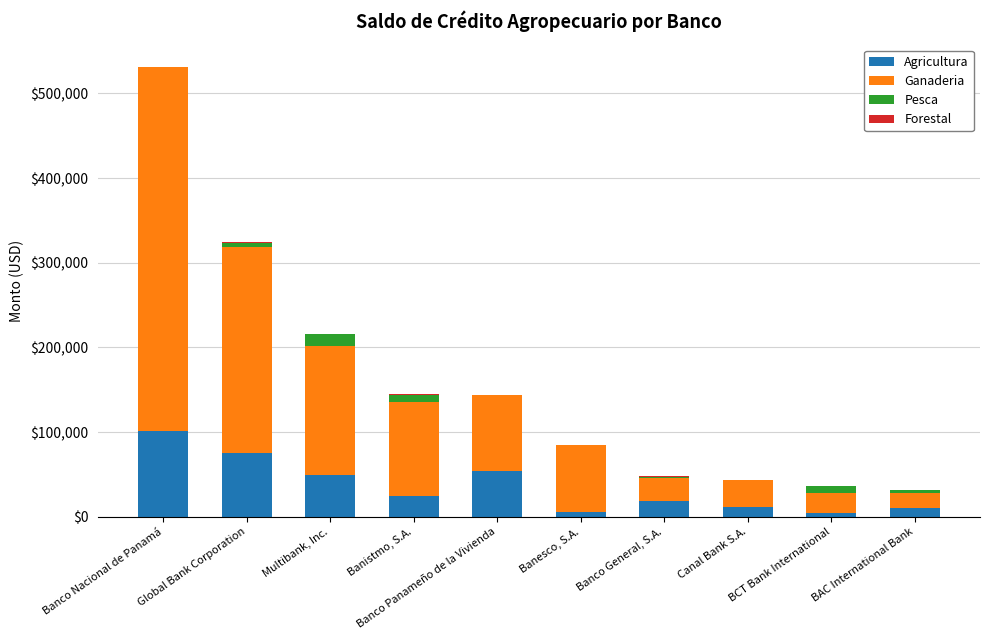

At which category is the sum across all series the highest?

Banco Nacional de Panamá